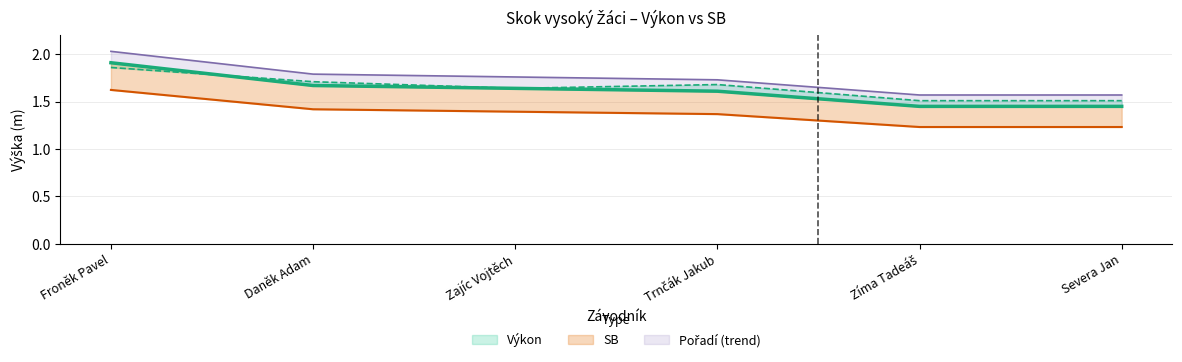

What value does the data have at Severa Jan?

1.4